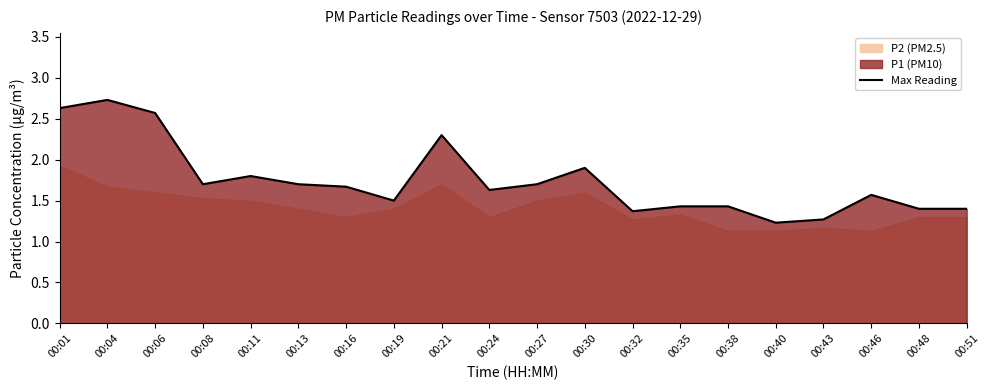

How many points are lower than both their immediate neighbors (excluding endpoints)?

5